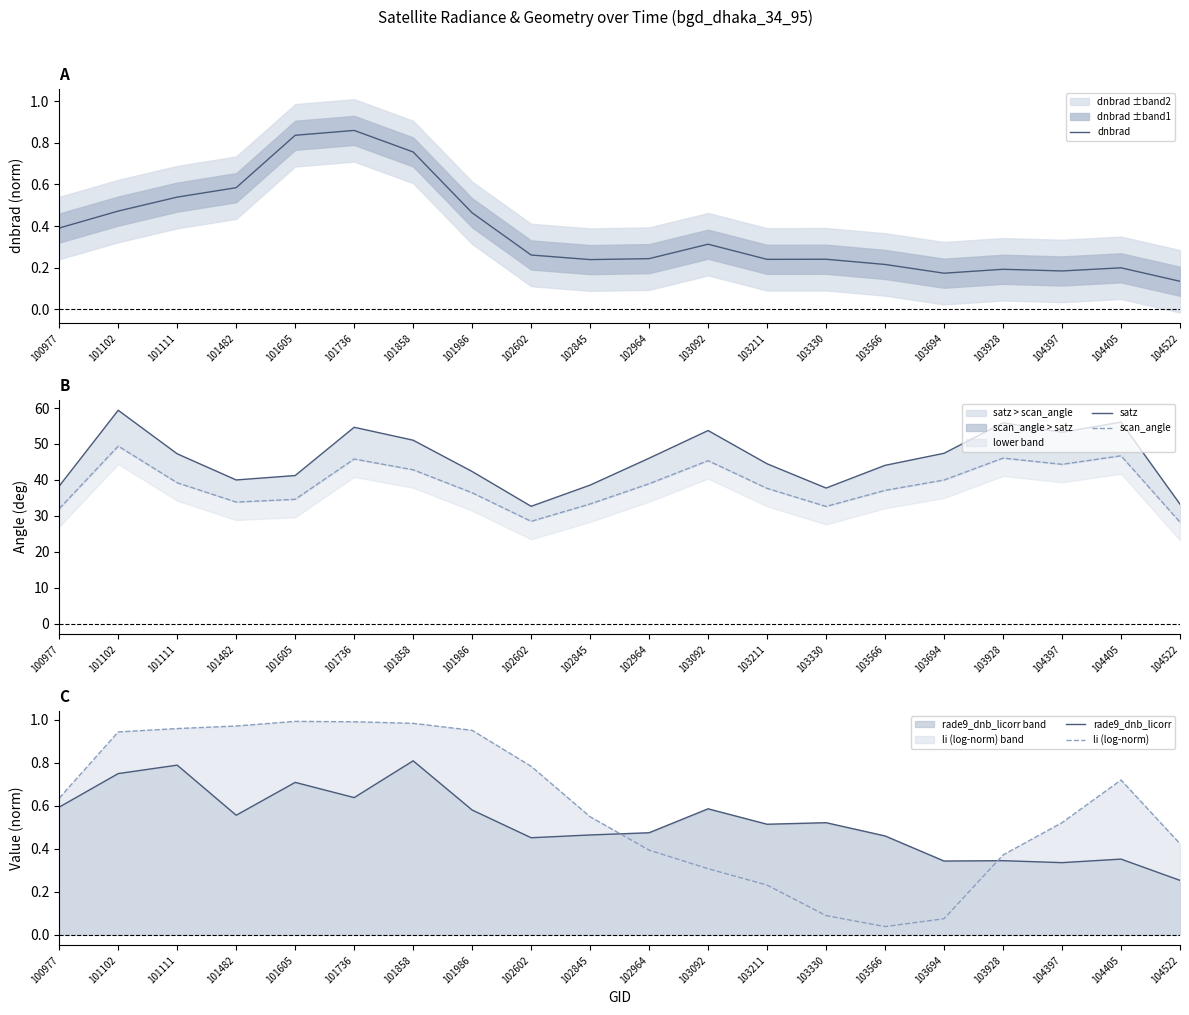

What is the value of the rade9_dnb_licorr point at the 5th from the left?

0.7